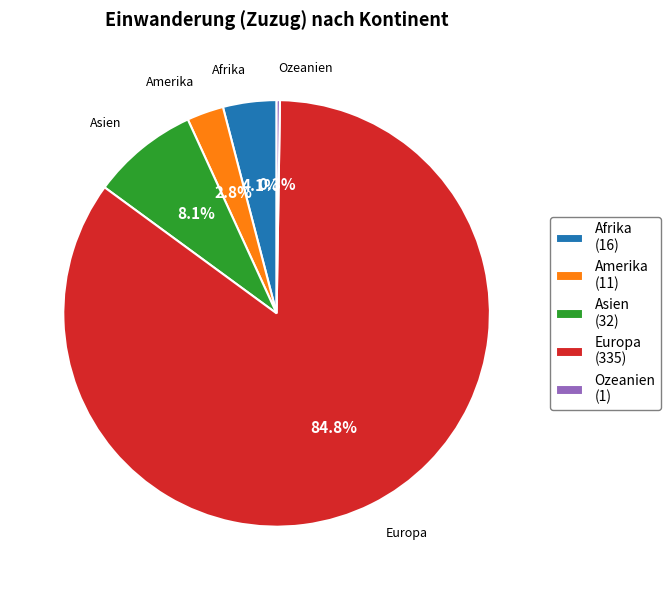

Which category has the biggest portion of the pie?

Europa